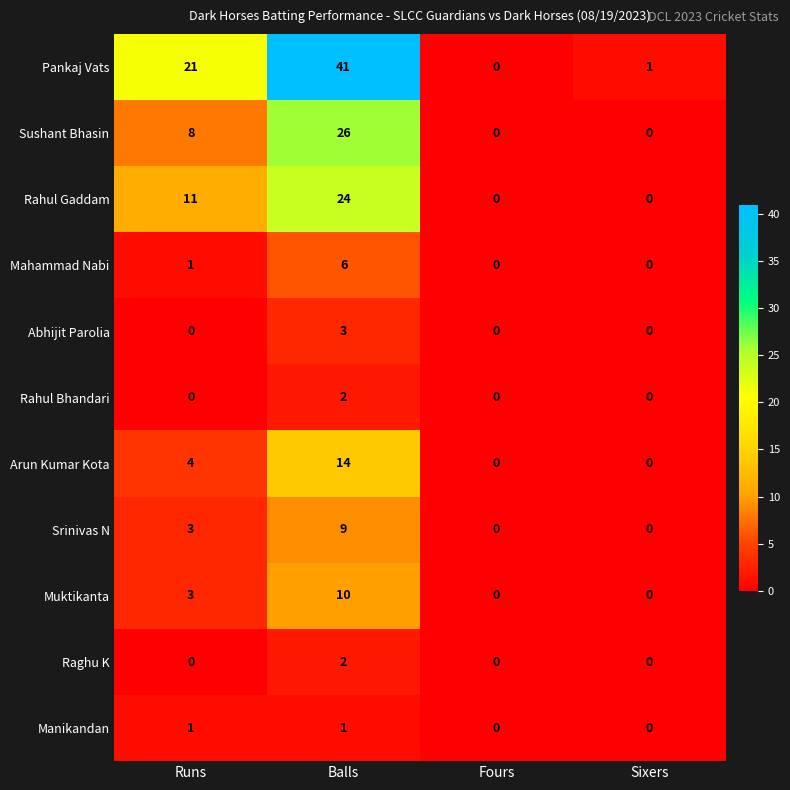

At which label is Rahul Gaddam closest to 12?

Runs